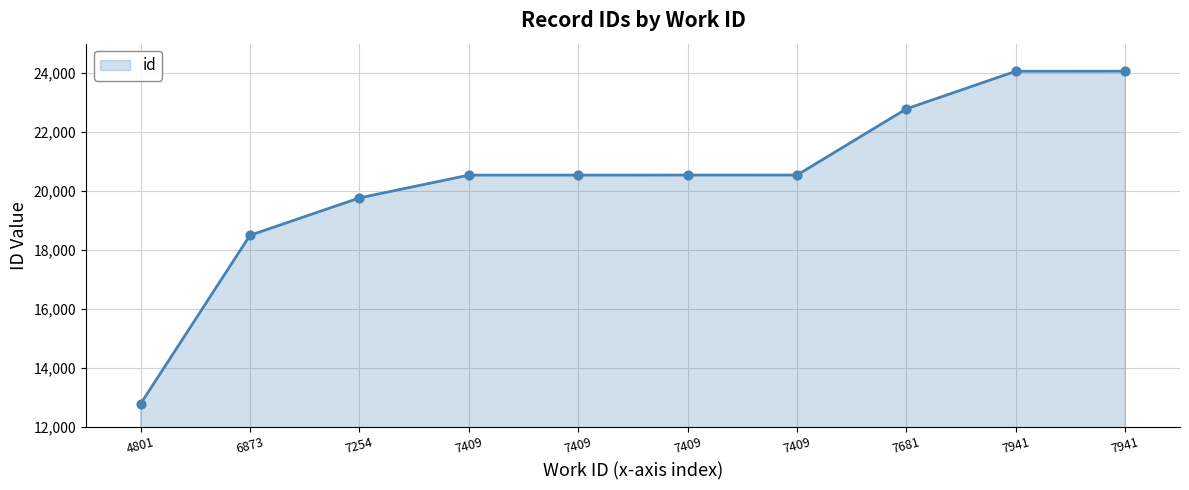

What is the change in value from 7254 to 7409?

+773